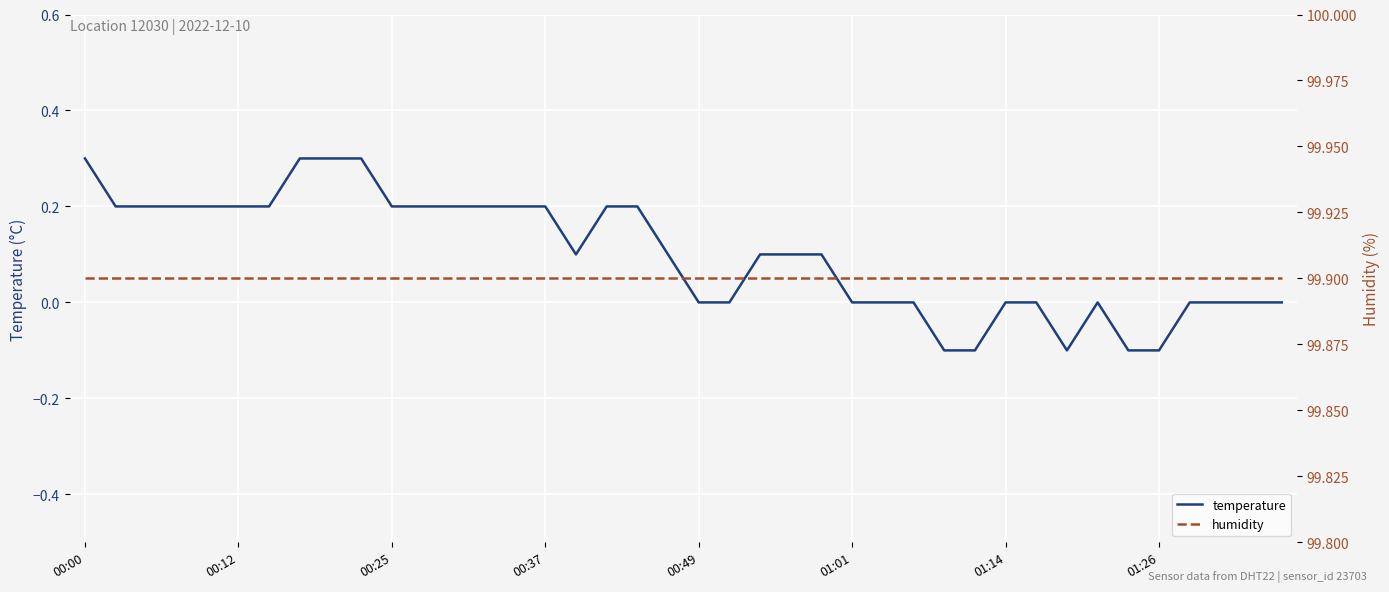

True or false: humidity and temperature intersect in this chart.

False